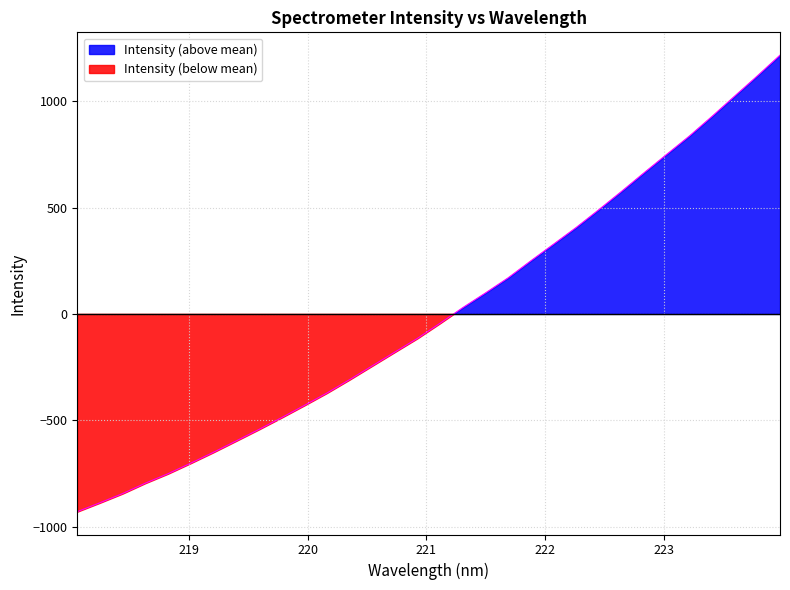

Count the number of categories in the chart.

32